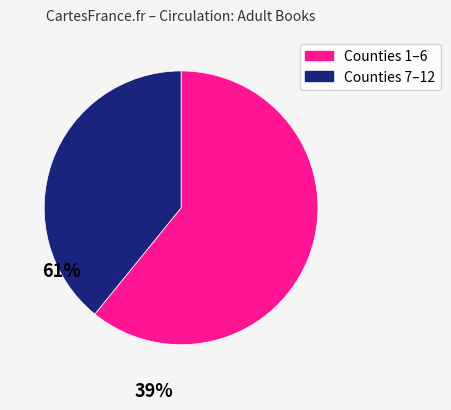

Is there any slice that represents more than half of the pie?

Yes